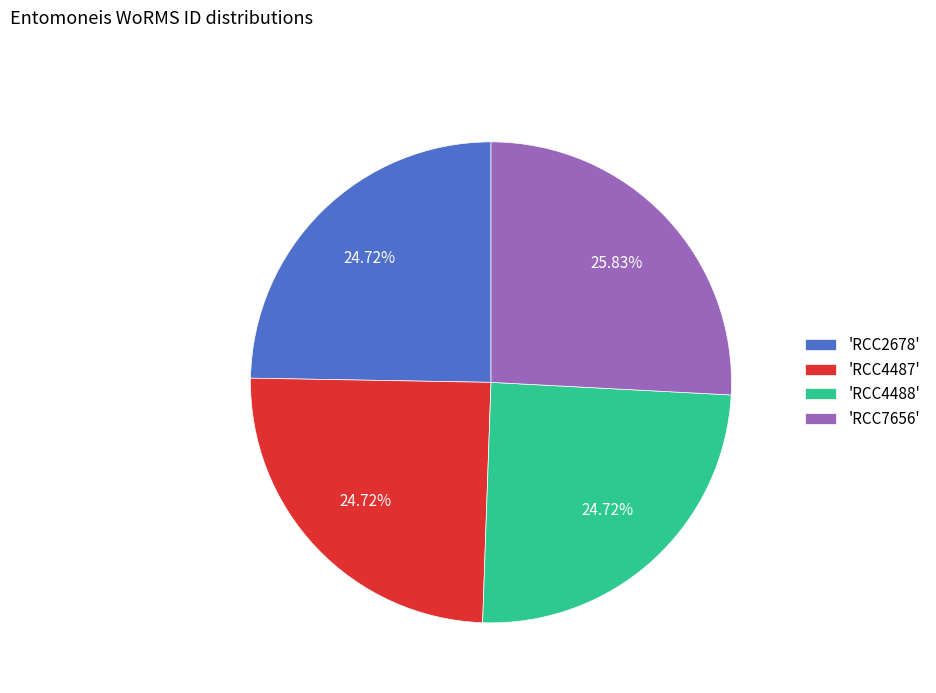

Is the sum of 'RCC2678' and 'RCC4487' greater than half?

No